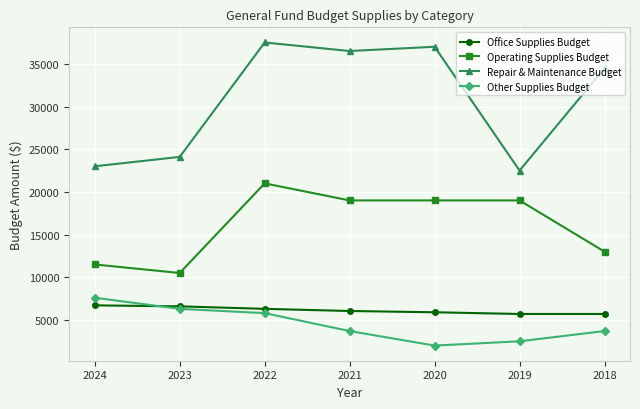

What is the greatest value displayed?

37500